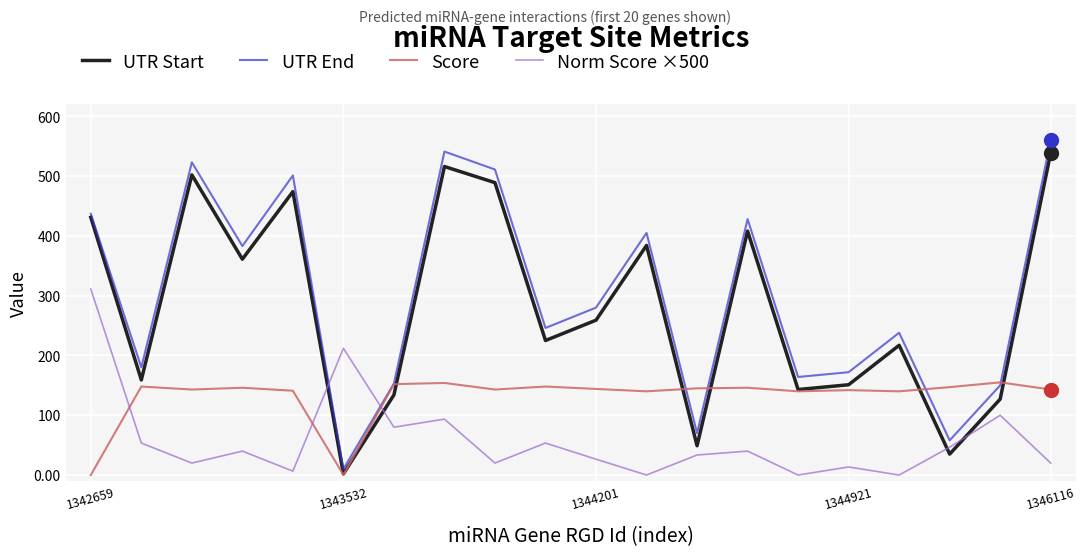

What is the greatest value displayed?

560.0